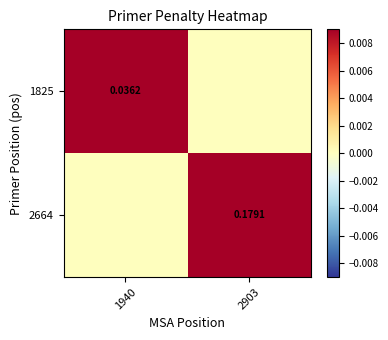

Is the value of 2664 at 2903 greater than the value of 1825 at 1940?

Yes